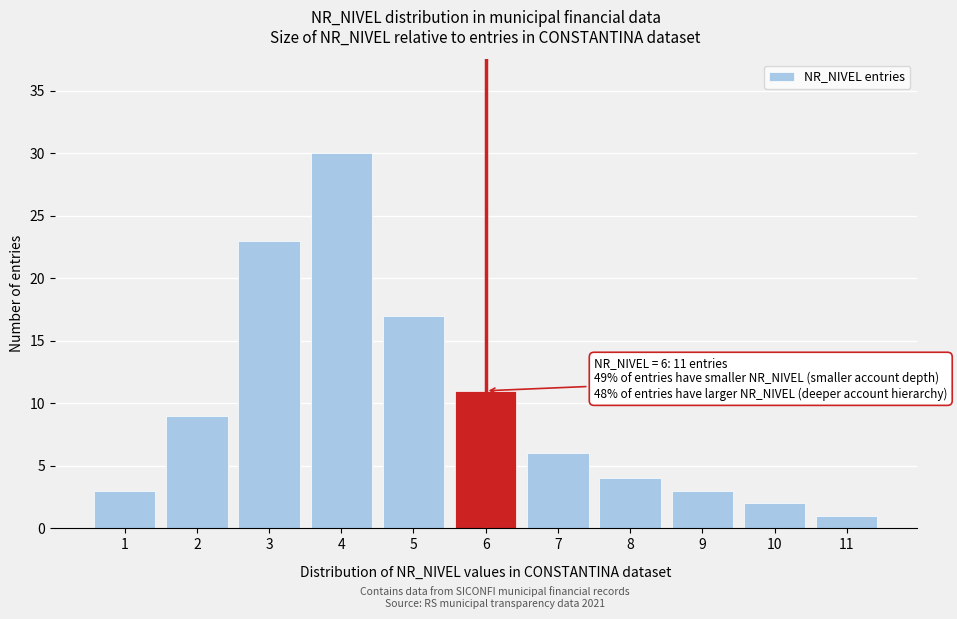

Reading left to right, list all the values displayed in this chart.

1=3	2=9	3=23	4=30	5=17	6=11	7=6	8=4	9=3	10=2	11=1